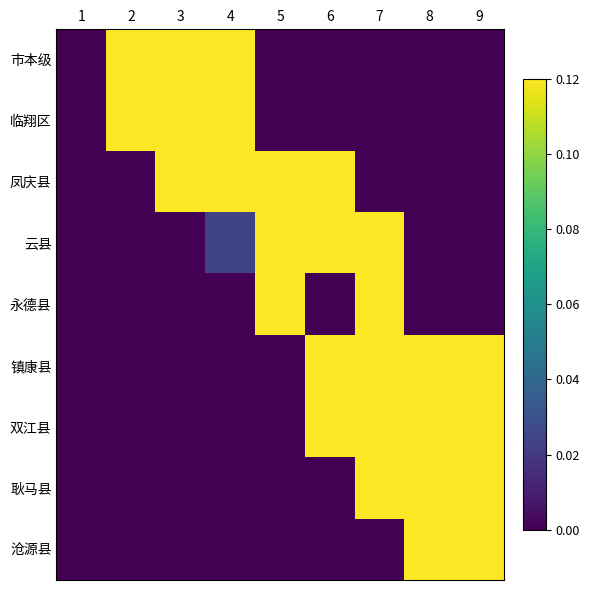

Reading left to right, extract all data points from this chart.

市本级: 1=0.0	2=0.1	3=0.1	4=0.1	5=0.0	6=0.0	7=0.0	8=0.0	9=0.0
临翔区: 1=0.0	2=0.1	3=0.1	4=0.1	5=0.0	6=0.0	7=0.0	8=0.0	9=0.0
凤庆县: 1=0.0	2=0.0	3=0.1	4=0.1	5=0.1	6=0.1	7=0.0	8=0.0	9=0.0
云县: 1=0.0	2=0.0	3=0.0	4=0.0	5=0.1	6=0.1	7=0.1	8=0.0	9=0.0
永德县: 1=0.0	2=0.0	3=0.0	4=0.0	5=0.1	6=0.0	7=0.1	8=0.0	9=0.0
镇康县: 1=0.0	2=0.0	3=0.0	4=0.0	5=0.0	6=0.1	7=0.1	8=0.1	9=0.1
双江县: 1=0.0	2=0.0	3=0.0	4=0.0	5=0.0	6=0.1	7=0.1	8=0.1	9=0.1
耿马县: 1=0.0	2=0.0	3=0.0	4=0.0	5=0.0	6=0.0	7=0.1	8=0.1	9=0.1
沧源县: 1=0.0	2=0.0	3=0.0	4=0.0	5=0.0	6=0.0	7=0.0	8=0.1	9=0.1